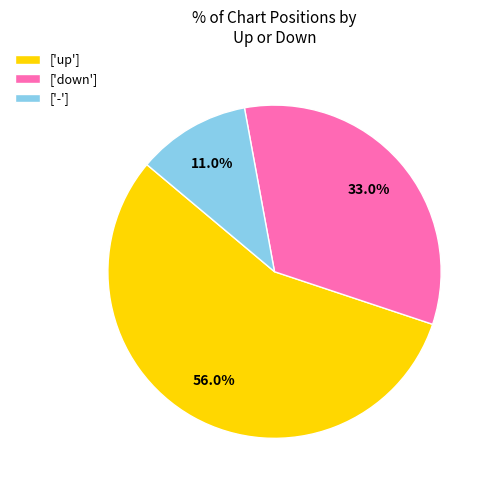

Does any single category account for the majority?

Yes